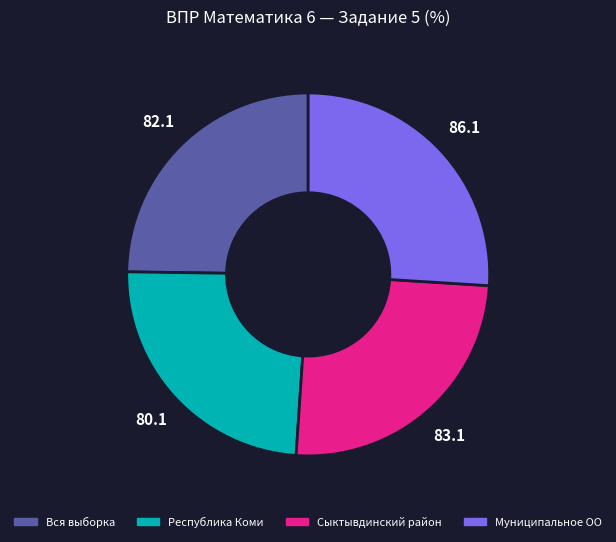

Is Вся выборка the majority of the pie?

No